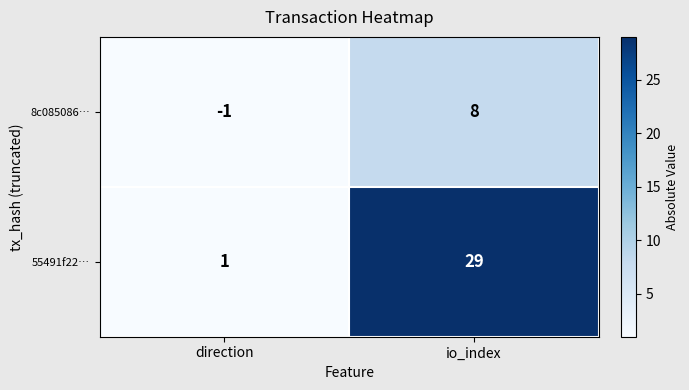

Reading left to right, extract all data points from this chart.

8c085086…: -1	8
55491f22…: 1	29